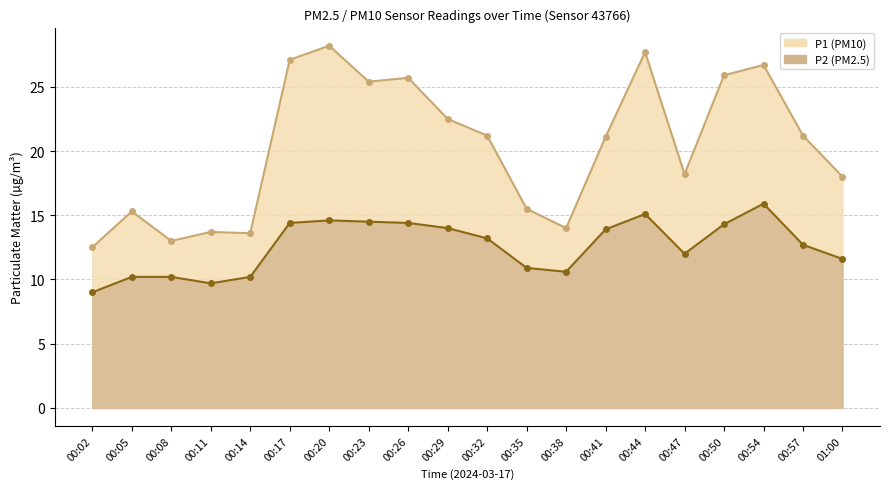

List the series in order of their peak value, lowest first.

P2, P1